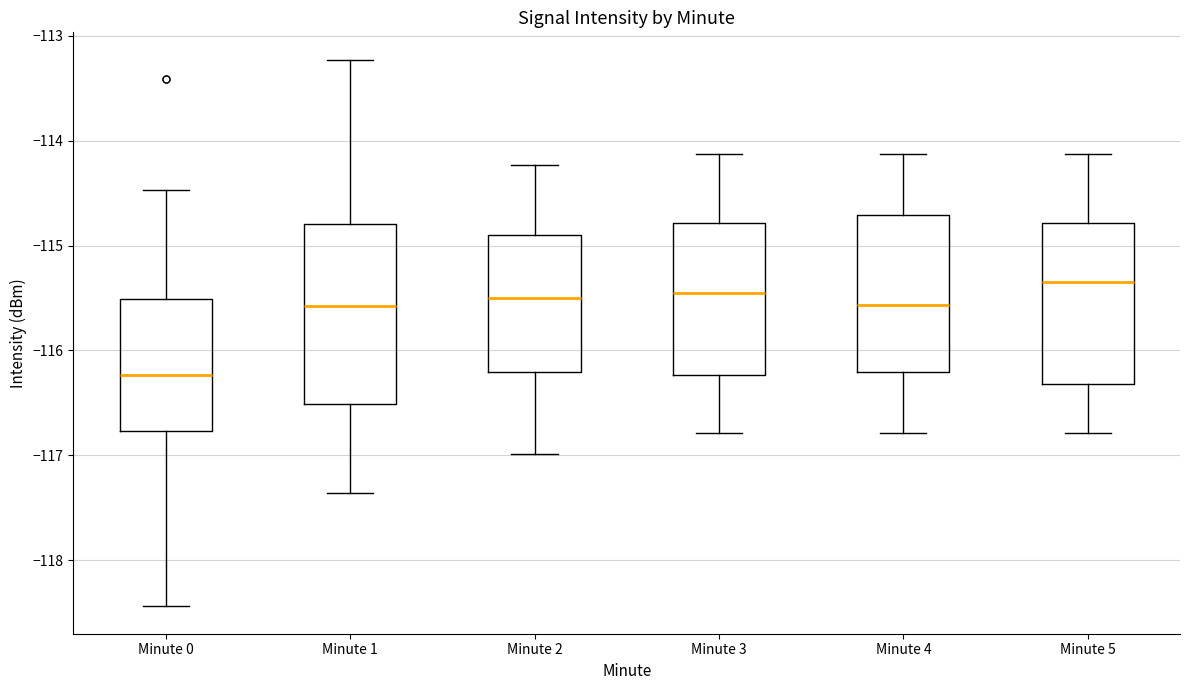

Which box's median line is the lowest?

Minute 0